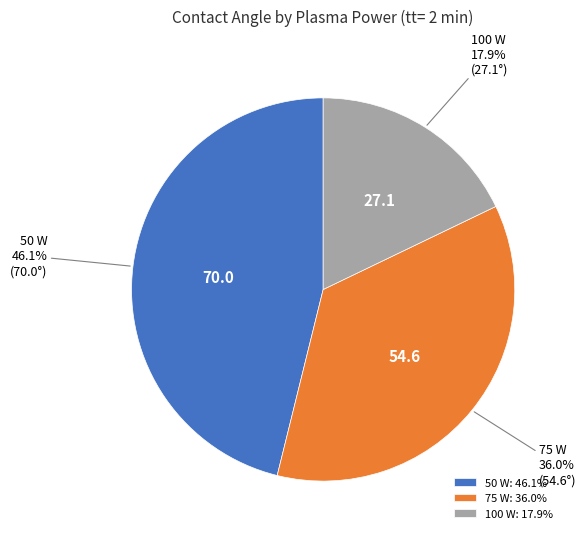

What is the largest slice in the pie chart?

50 W